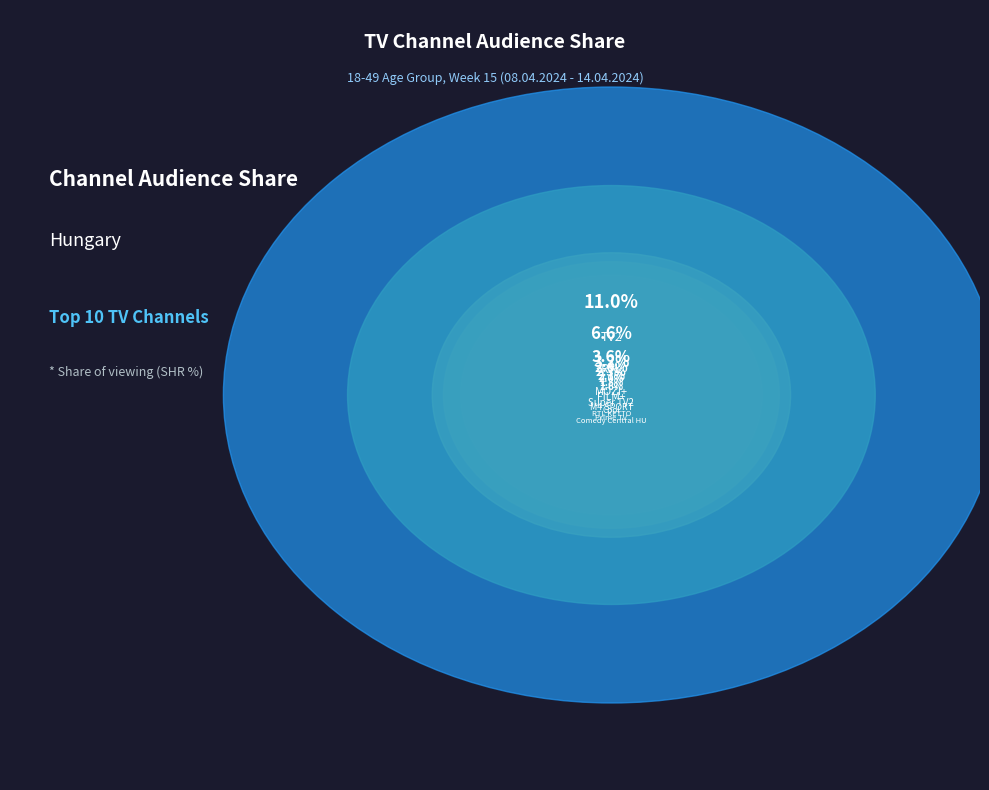

What percentage is the RTL slice, to the nearest percent?

18%